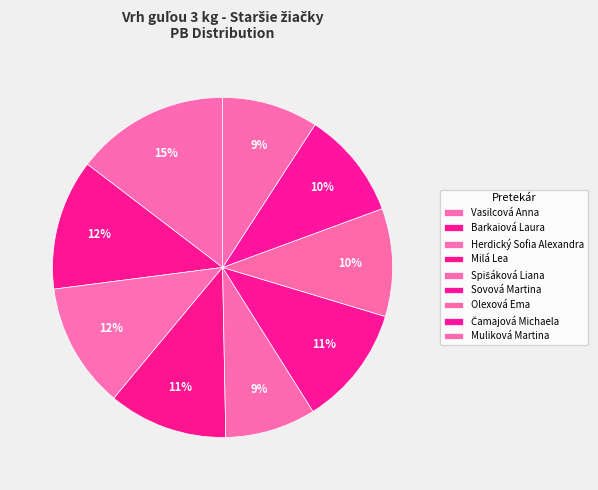

Do Milá Lea and Vasilcová Anna together represent more than half of the pie?

No